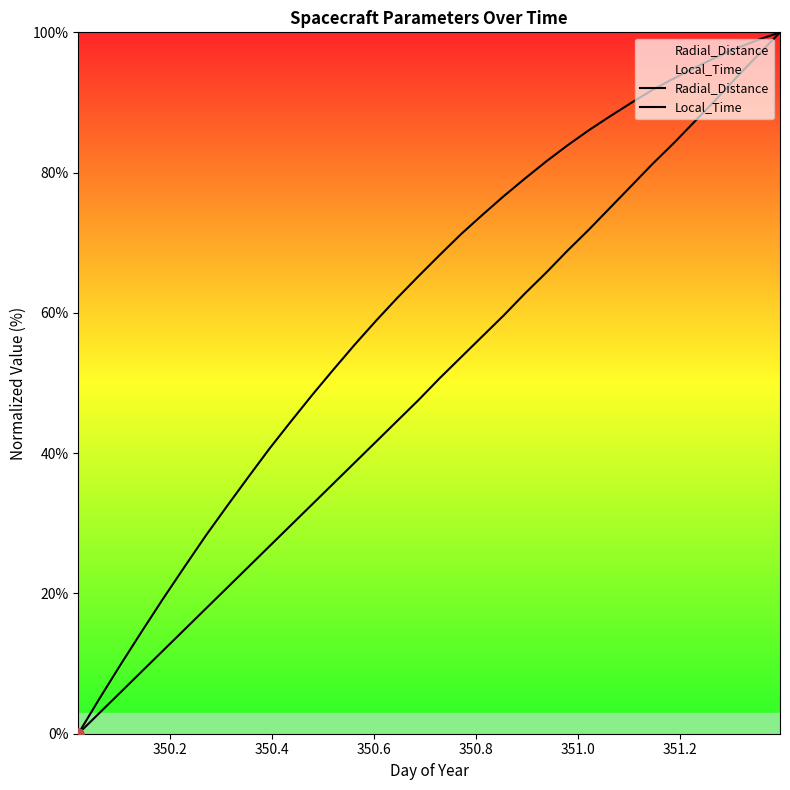

Which series has the largest Y range (max minus min)?

Radial_Distance